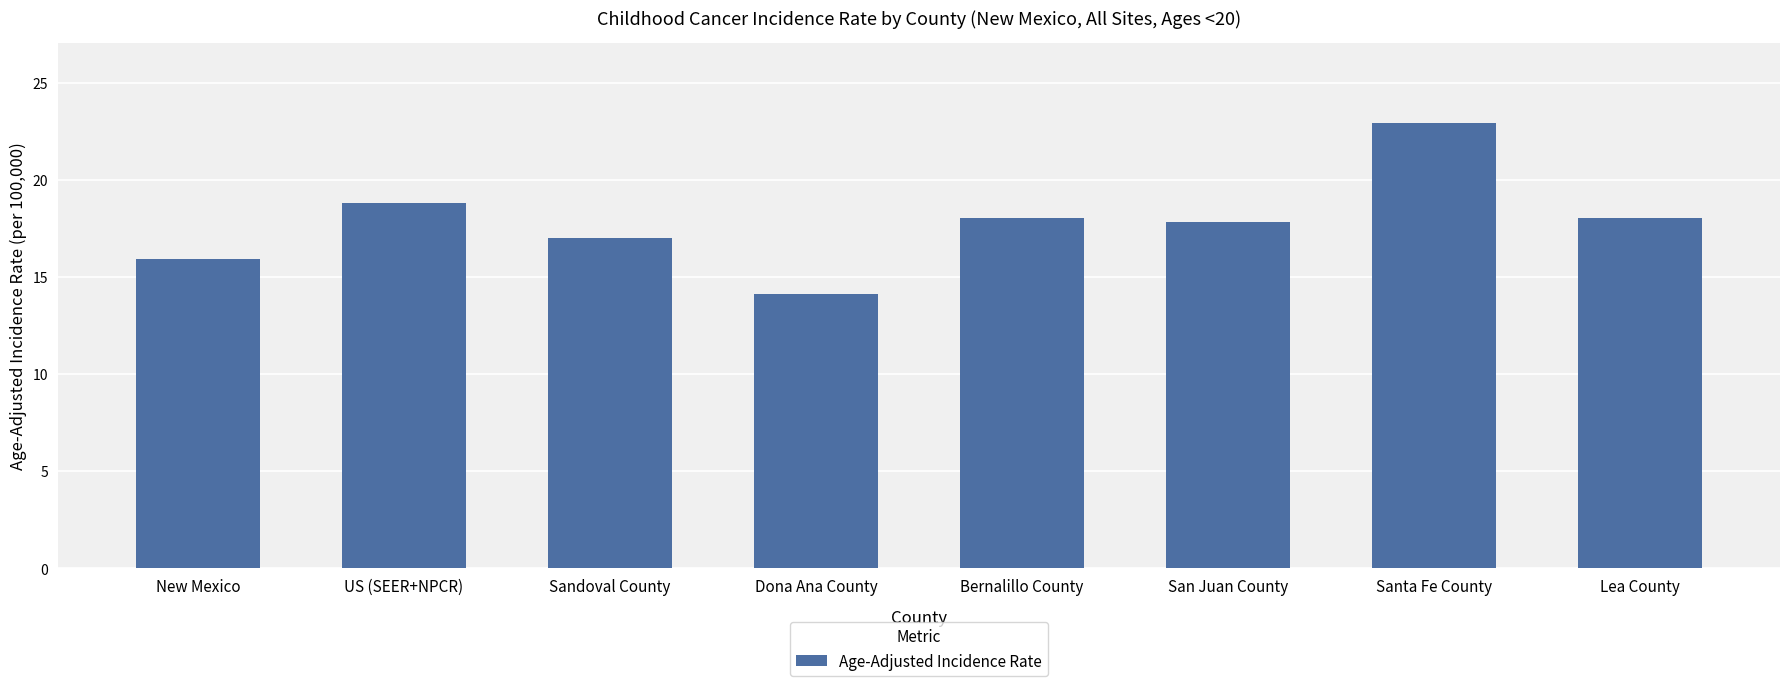

What is the smallest value displayed?

14.1